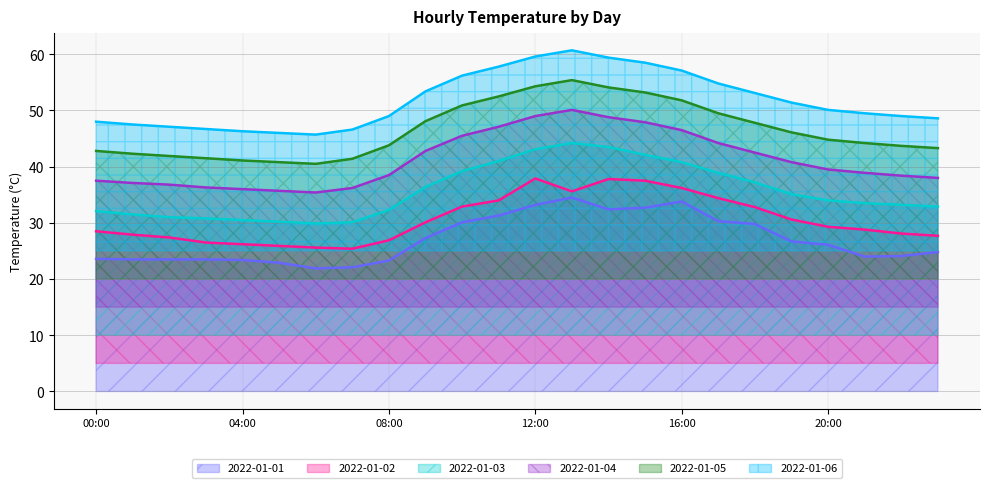

True or false: 2022-01-03 and 2022-01-05 cross at least once.

False